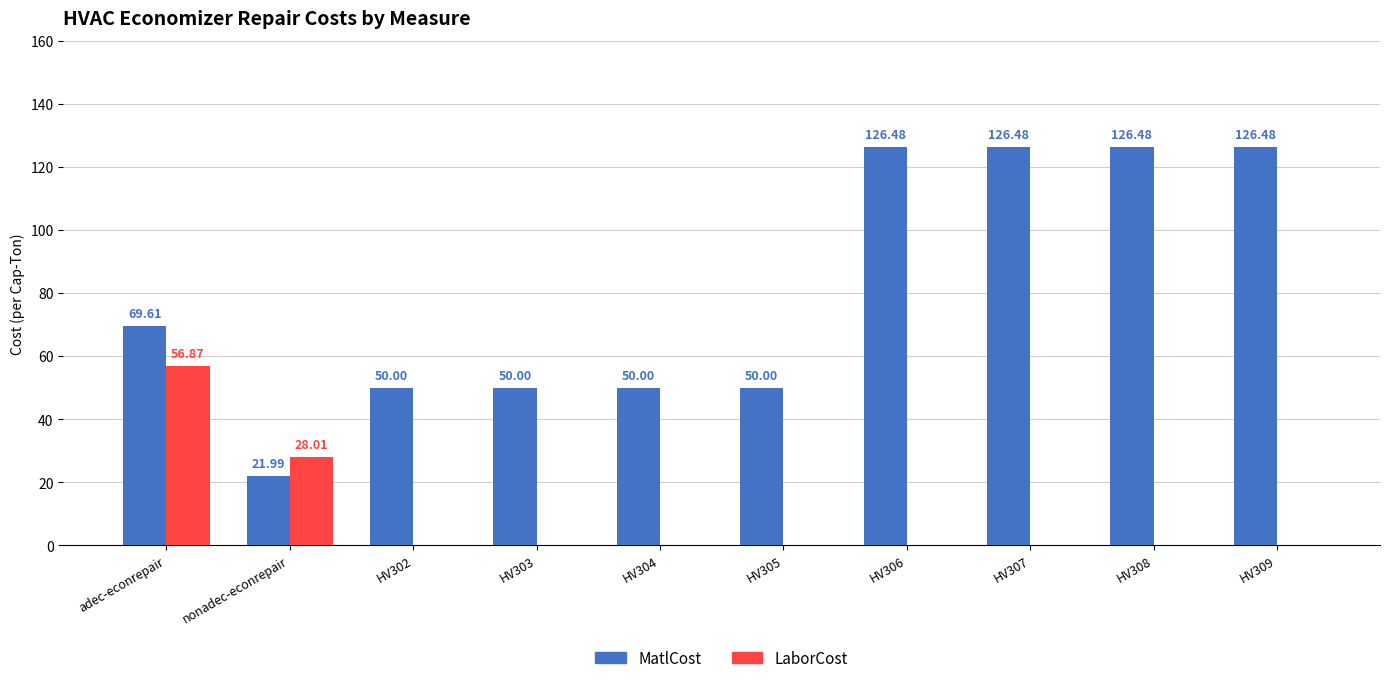

What is the total value across all series at HV307?

126.5